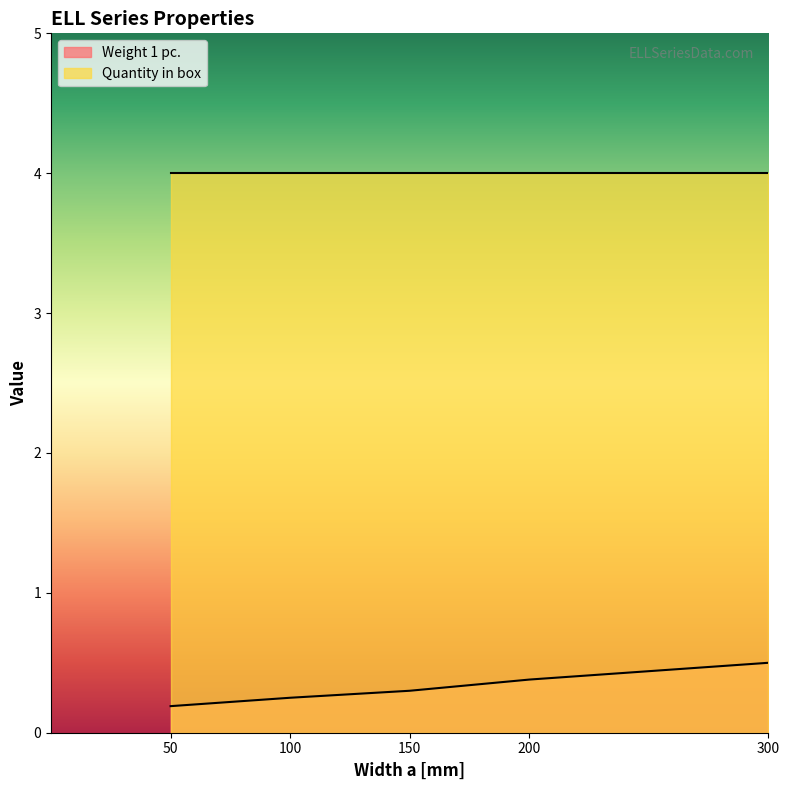

Between 300 and 200, which is larger?

300